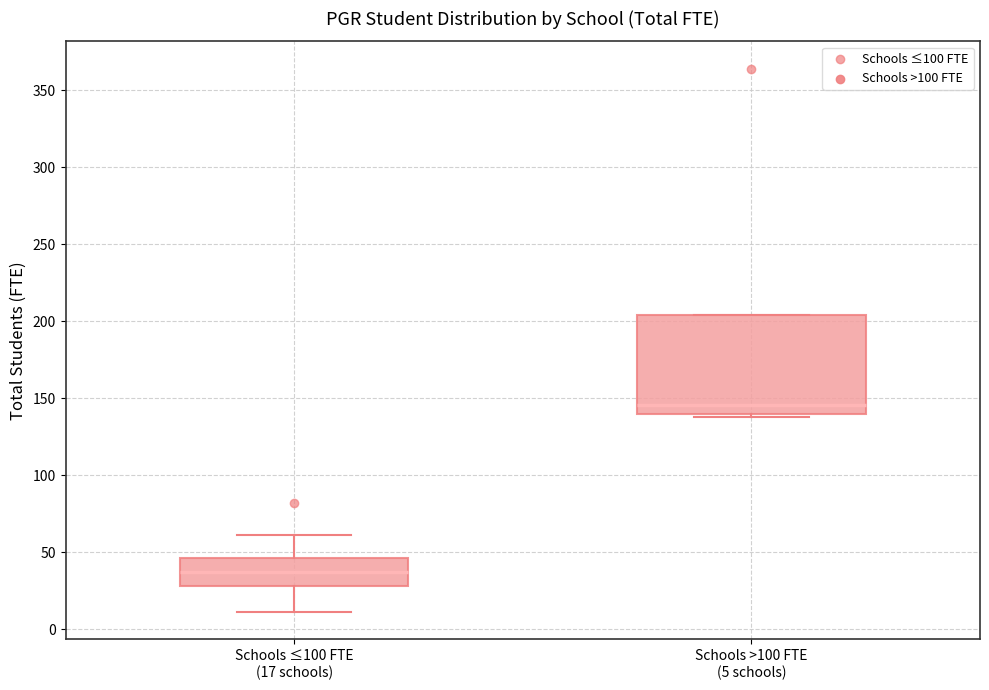

Where is the lower edge of the box for Schools >100 FTE (5 schools) on the y-axis? The values are not printed on the chart, so give them approximately, as read against the axis.

140